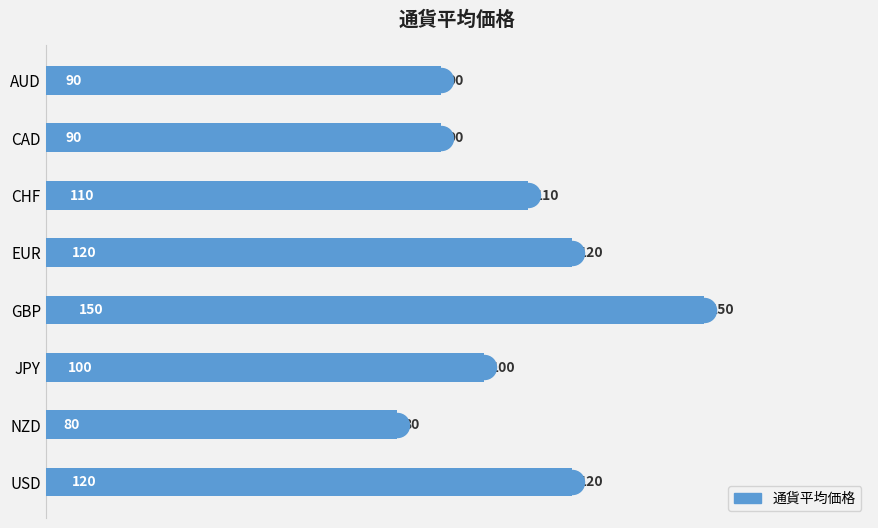

What is the sum of all values?

860